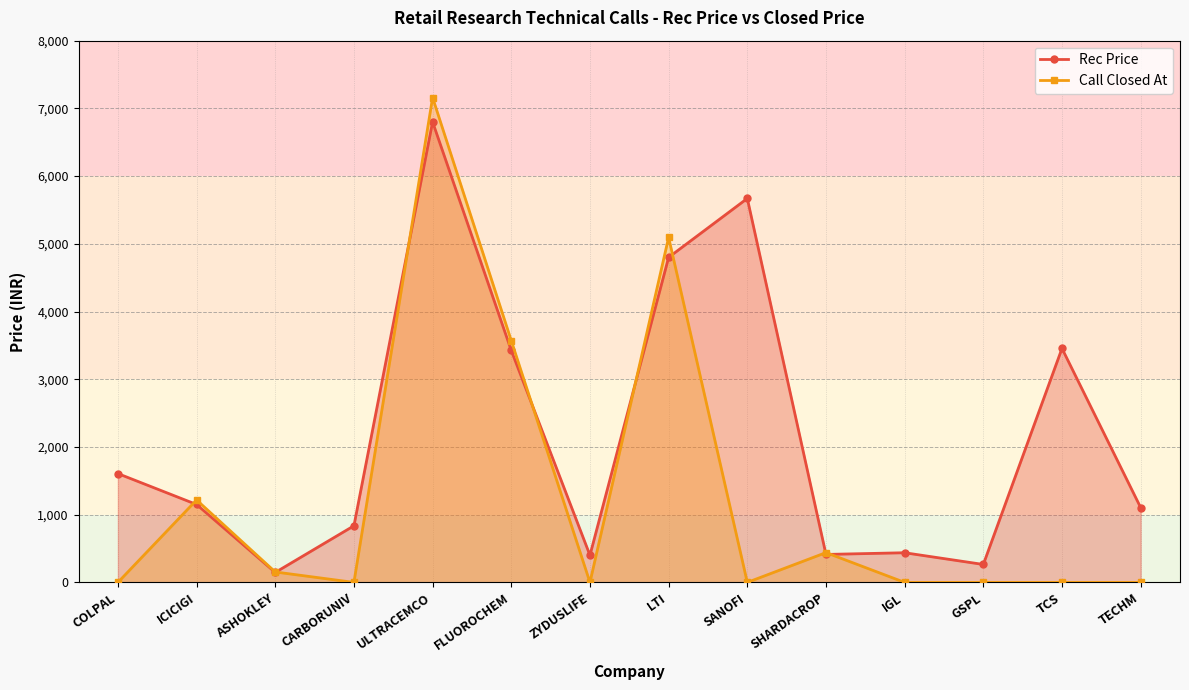

After their last crossing, which series has the higher values: Call Closed At or Rec Price?

Rec Price